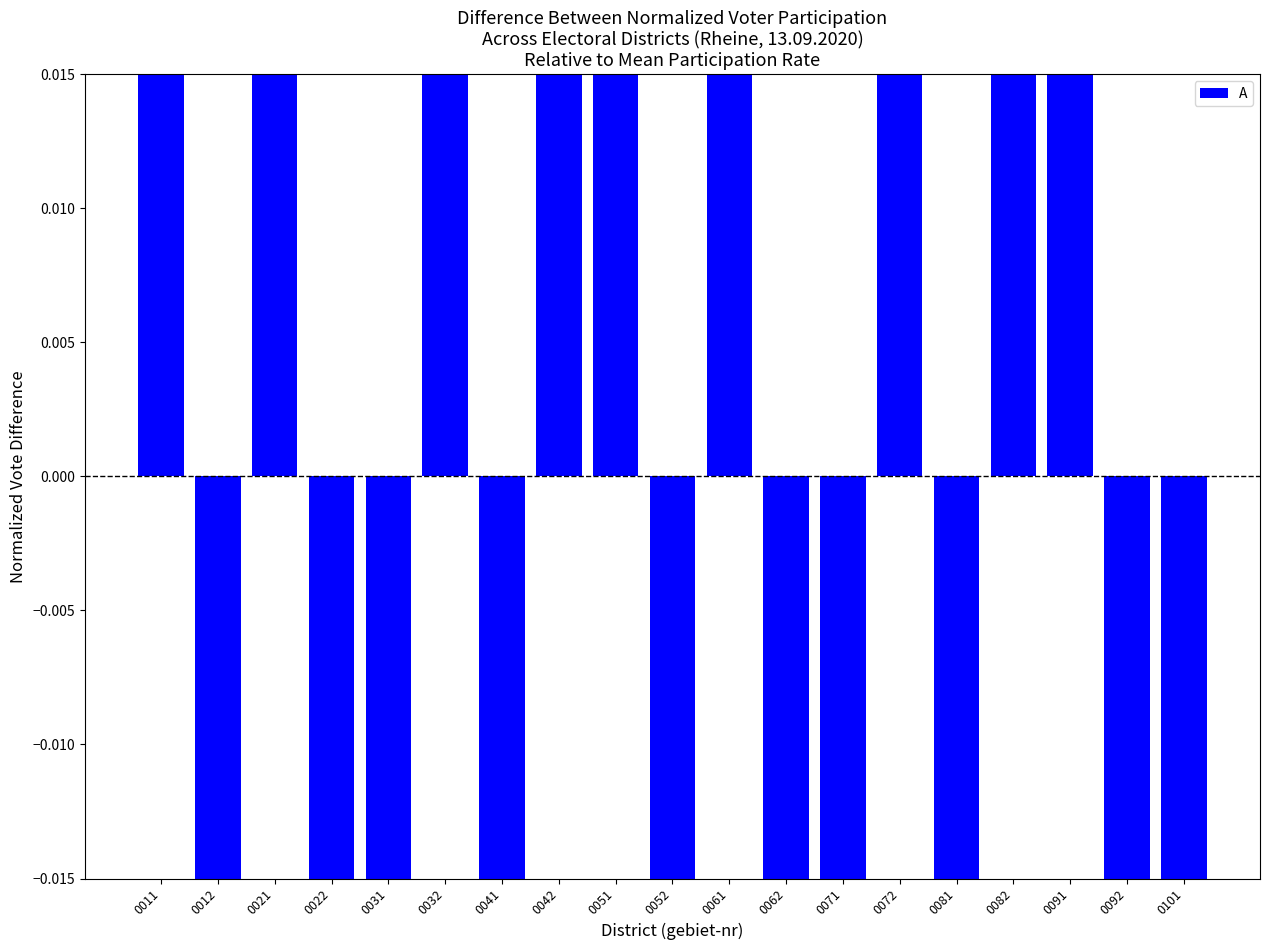

What is the smallest value displayed?

-0.3